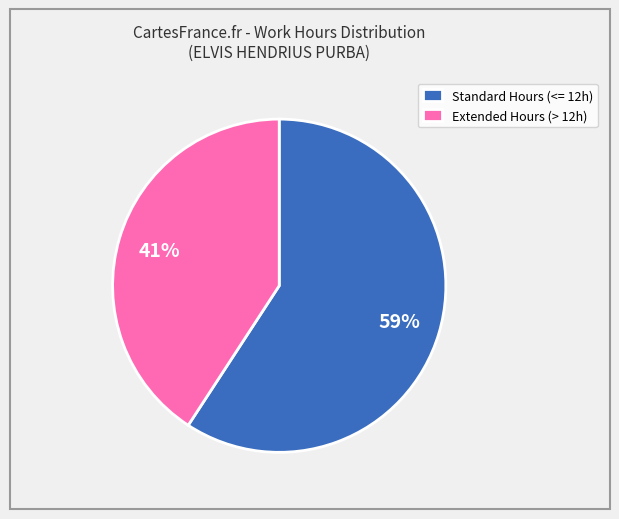

How many segments does this pie chart have?

2